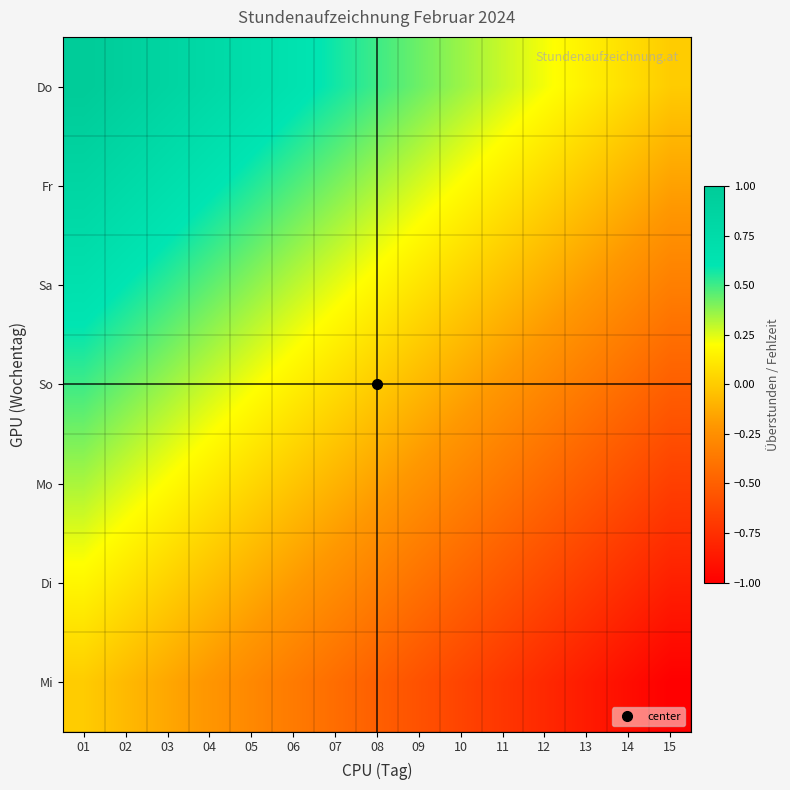

Reading left to right, list all the values displayed in this chart.

Do: 01=1.0	02=0.9	03=0.9	04=0.8	05=0.7	06=0.6	07=0.6	08=0.5	09=0.4	10=0.4	11=0.3	12=0.2	13=0.1	14=0.1	15=0.0
Fr: 01=0.8	02=0.8	03=0.7	04=0.6	05=0.5	06=0.5	07=0.4	08=0.3	09=0.3	10=0.2	11=0.1	12=0.0	13=-0.0	14=-0.1	15=-0.2
Sa: 01=0.7	02=0.6	03=0.5	04=0.5	05=0.4	06=0.3	07=0.2	08=0.2	09=0.1	10=0.0	11=-0.0	12=-0.1	13=-0.2	14=-0.3	15=-0.3
So: 01=0.5	02=0.4	03=0.4	04=0.3	05=0.2	06=0.1	07=0.1	08=0.0	09=-0.1	10=-0.1	11=-0.2	12=-0.3	13=-0.4	14=-0.4	15=-0.5
Mo: 01=0.3	02=0.3	03=0.2	04=0.1	05=0.0	06=-0.0	07=-0.1	08=-0.2	09=-0.2	10=-0.3	11=-0.4	12=-0.5	13=-0.5	14=-0.6	15=-0.7
Di: 01=0.2	02=0.1	03=0.0	04=-0.0	05=-0.1	06=-0.2	07=-0.3	08=-0.3	09=-0.4	10=-0.5	11=-0.5	12=-0.6	13=-0.7	14=-0.8	15=-0.8
Mi: 01=0.0	02=-0.1	03=-0.1	04=-0.2	05=-0.3	06=-0.4	07=-0.4	08=-0.5	09=-0.6	10=-0.6	11=-0.7	12=-0.8	13=-0.9	14=-0.9	15=-1.0